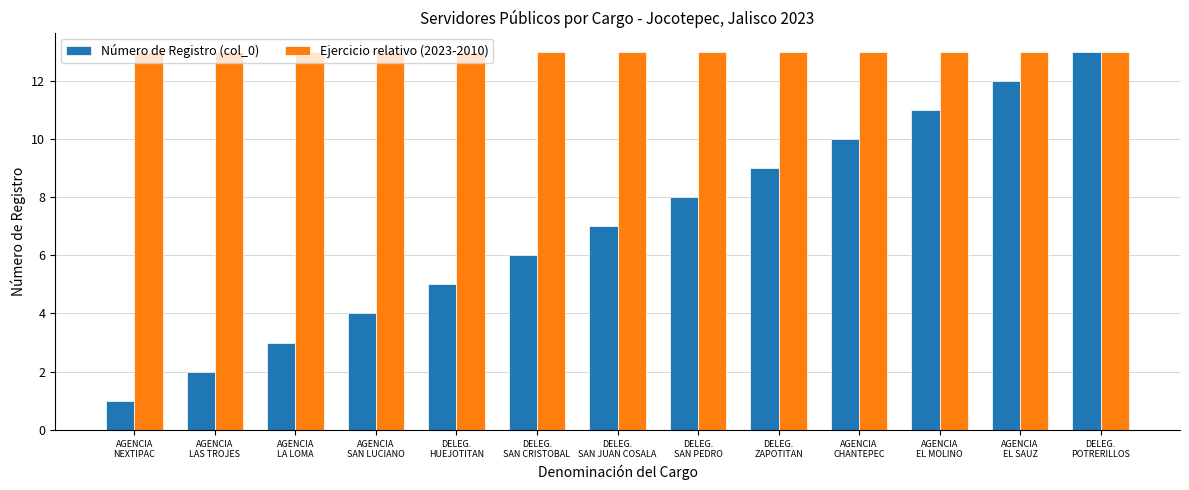

List the series in order of their overall mean, lowest first.

Número de Registro (col_0), Ejercicio relativo (2023-2010)